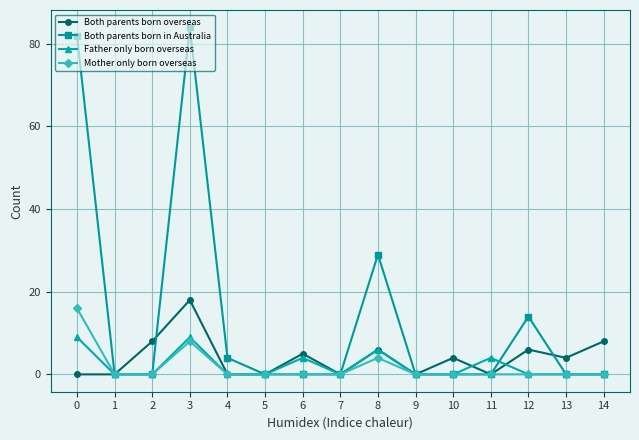

Which series changed the most between 5 and 12?

Both parents born in Australia